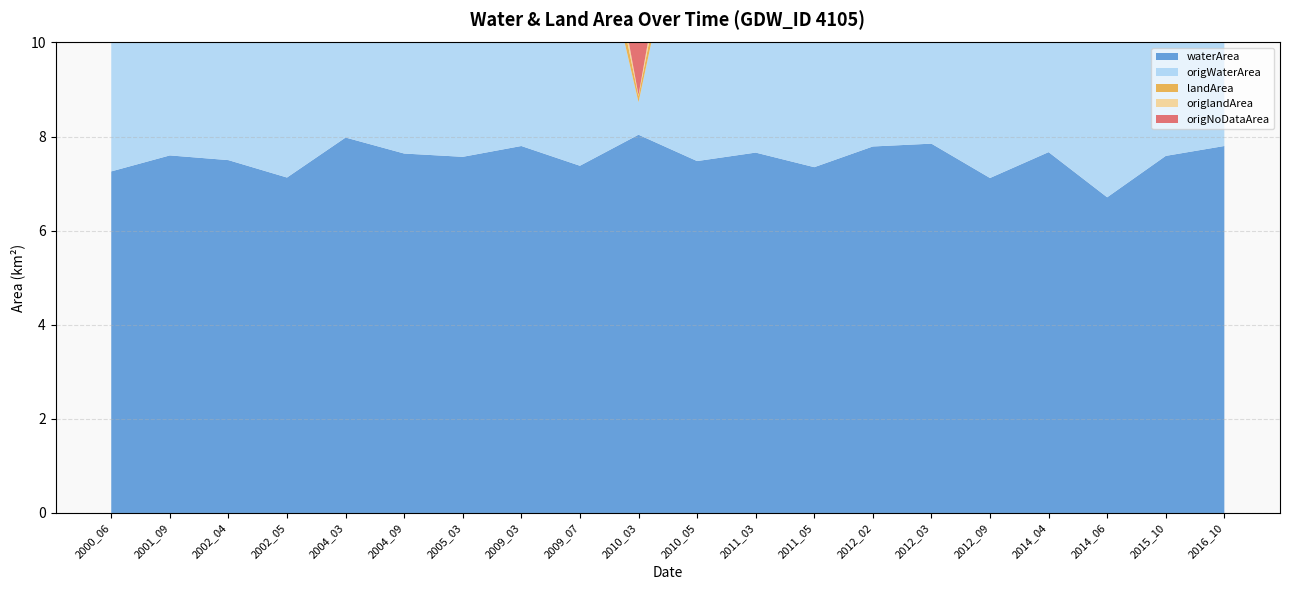

Reading left to right, what are all the values shown in this chart?

waterArea: 2000_06=7.3	2001_09=7.6	2002_04=7.5	2002_05=7.1	2004_03=8.0	2004_09=7.6	2005_03=7.6	2009_03=7.8	2009_07=7.4	2010_03=8.0	2010_05=7.5	2011_03=7.7	2011_05=7.3	2012_02=7.8	2012_03=7.8	2012_09=7.1	2014_04=7.7	2014_06=6.7	2015_10=7.6	2016_10=7.8
origWaterArea: 2000_06=6.8	2001_09=7.4	2002_04=6.0	2002_05=6.6	2004_03=6.8	2004_09=6.0	2005_03=6.2	2009_03=7.7	2009_07=6.7	2010_03=0.7	2010_05=7.0	2011_03=7.3	2011_05=6.5	2012_02=7.5	2012_03=7.5	2012_09=6.3	2014_04=6.7	2014_06=4.2	2015_10=6.8	2016_10=7.8
landArea: 2000_06=0.9	2001_09=0.6	2002_04=0.7	2002_05=1.0	2004_03=0.2	2004_09=0.5	2005_03=0.6	2009_03=0.4	2009_07=0.8	2010_03=0.1	2010_05=0.7	2011_03=0.5	2011_05=0.8	2012_02=0.4	2012_03=0.3	2012_09=1.1	2014_04=0.5	2014_06=1.5	2015_10=0.6	2016_10=0.4
origlandArea: 2000_06=0.9	2001_09=0.6	2002_04=0.6	2002_05=1.0	2004_03=0.1	2004_09=0.5	2005_03=0.3	2009_03=0.4	2009_07=0.8	2010_03=0.0	2010_05=0.7	2011_03=0.5	2011_05=0.8	2012_02=0.4	2012_03=0.3	2012_09=1.0	2014_04=0.5	2014_06=1.4	2015_10=0.6	2016_10=0.4
origNoDataArea: 2000_06=0.5	2001_09=0.2	2002_04=1.5	2002_05=0.5	2004_03=1.3	2004_09=1.6	2005_03=1.7	2009_03=0.1	2009_07=0.7	2010_03=7.5	2010_05=0.5	2011_03=0.4	2011_05=0.9	2012_02=0.3	2012_03=0.3	2012_09=0.8	2014_04=1.0	2014_06=2.5	2015_10=0.8	2016_10=0.0